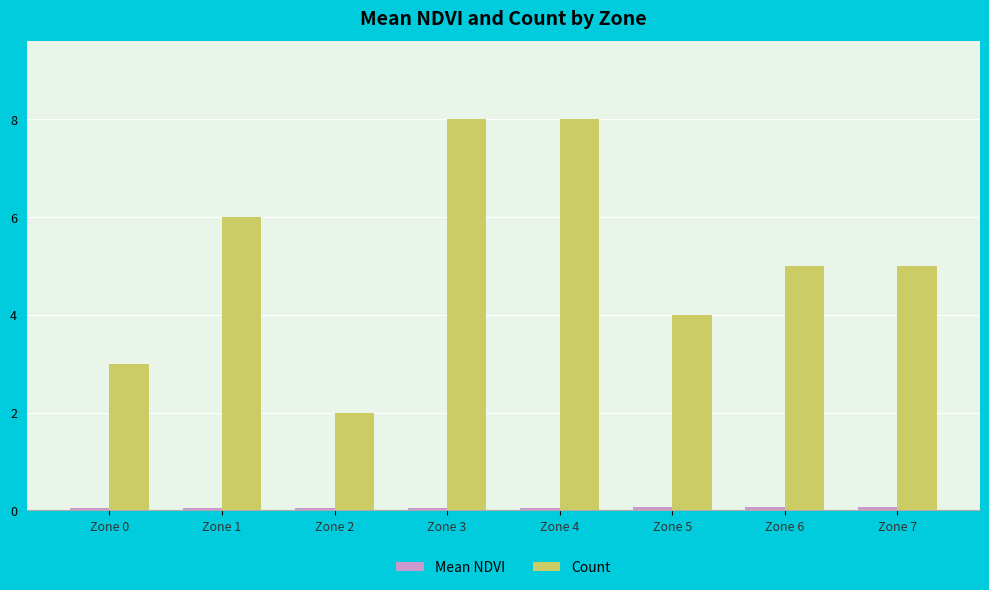

Which series changed the most between Zone 1 and Zone 6?

Count